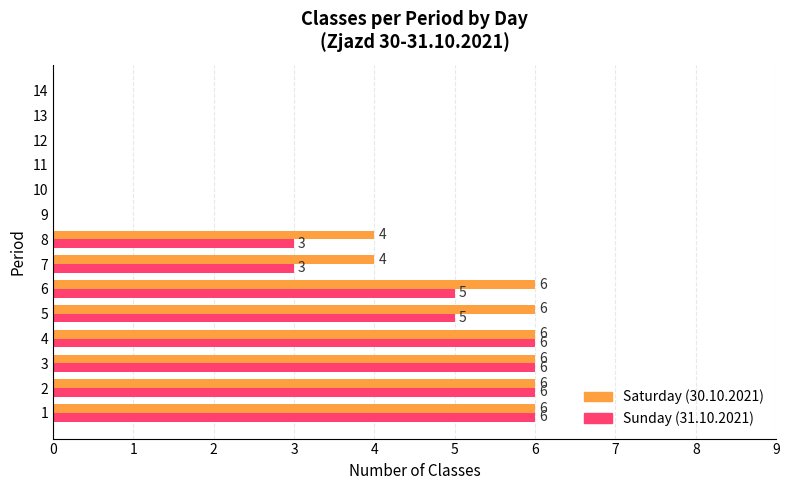

What is the sum of the Sunday (31.10.2021) values at 7 and 13?

3